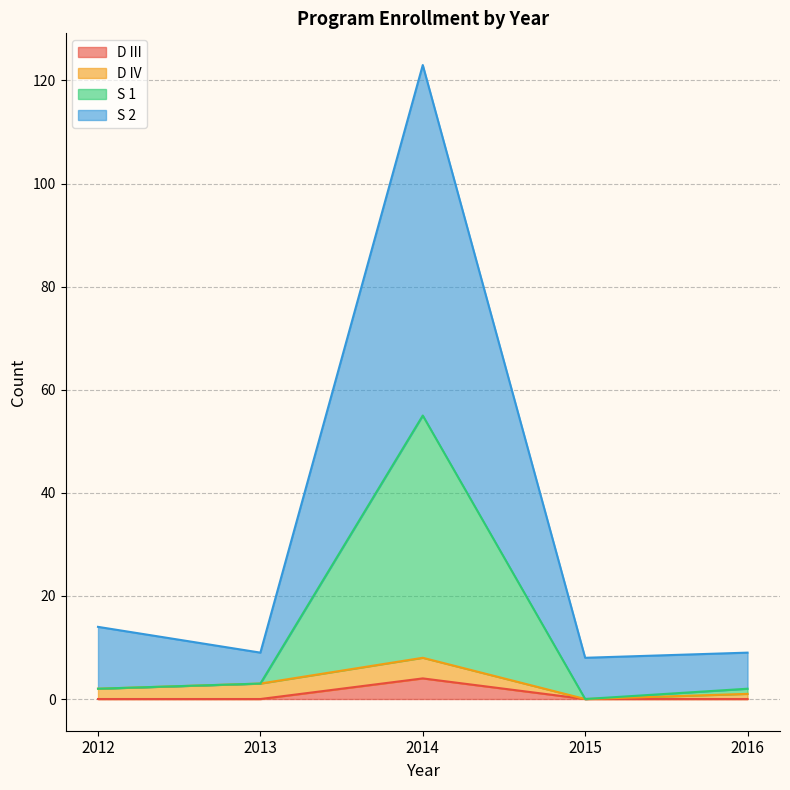

What is the total value across all series at 2015?

8